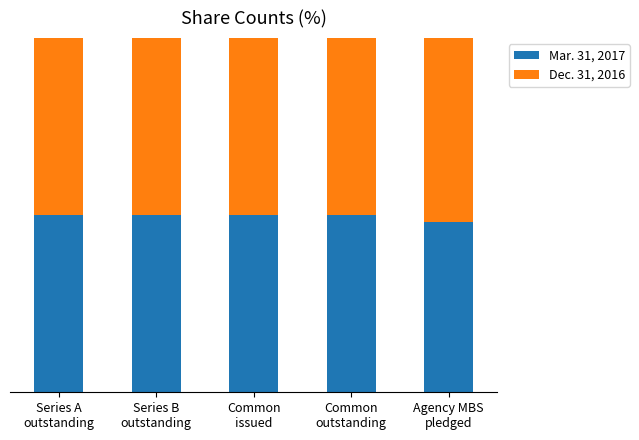

What are all the series names shown in the legend?

Mar. 31, 2017, Dec. 31, 2016